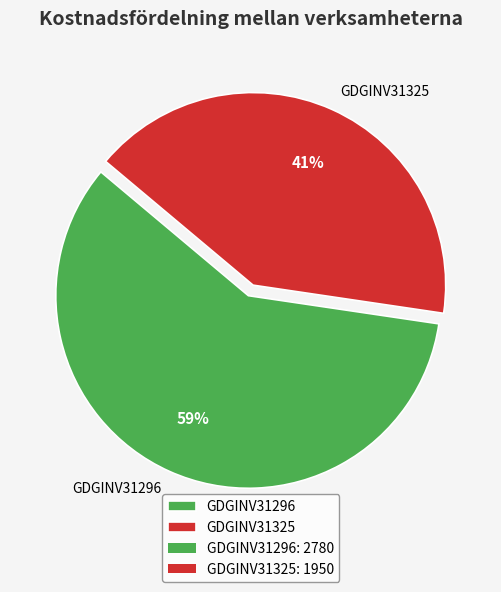

Is there any slice that represents more than half of the pie?

Yes